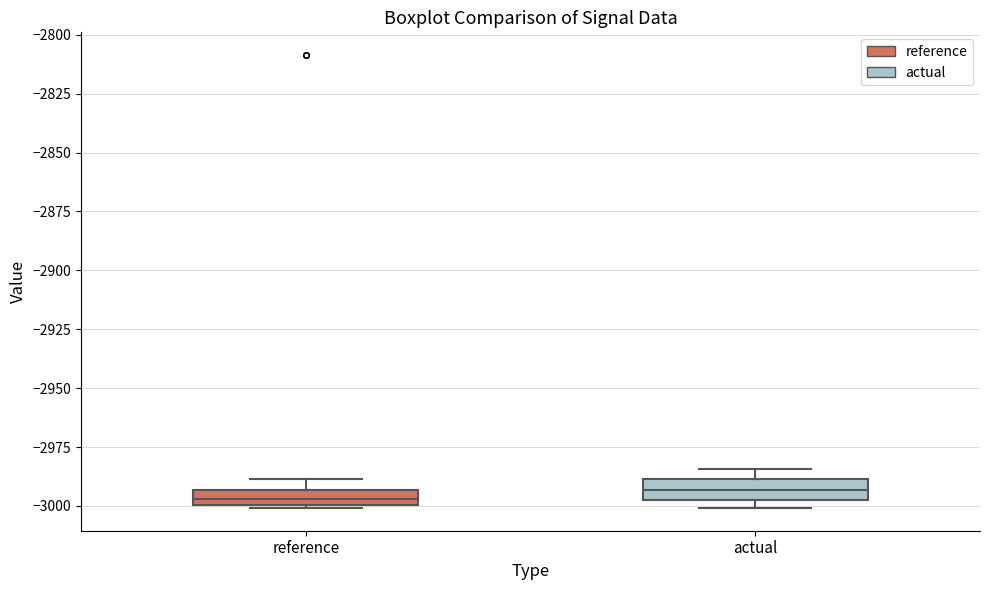

Where is the lower edge of the box for reference on the y-axis? The values are not printed on the chart, so give them approximately, as read against the axis.

-3000